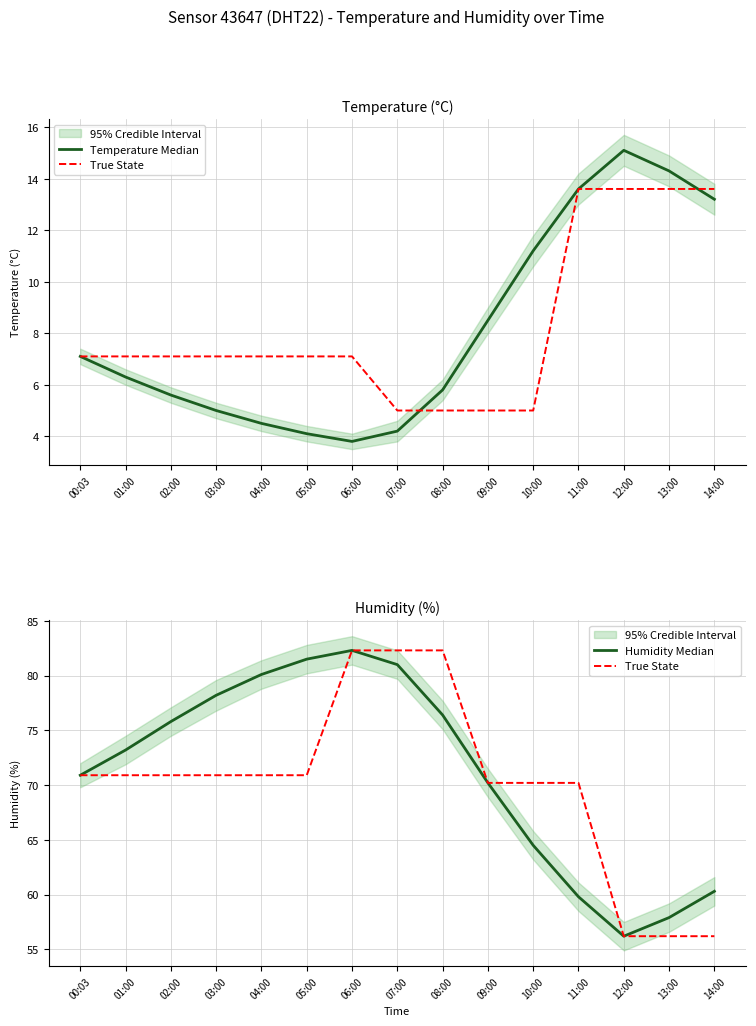

True or false: Temperature Median and Humidity Median intersect in this chart.

False